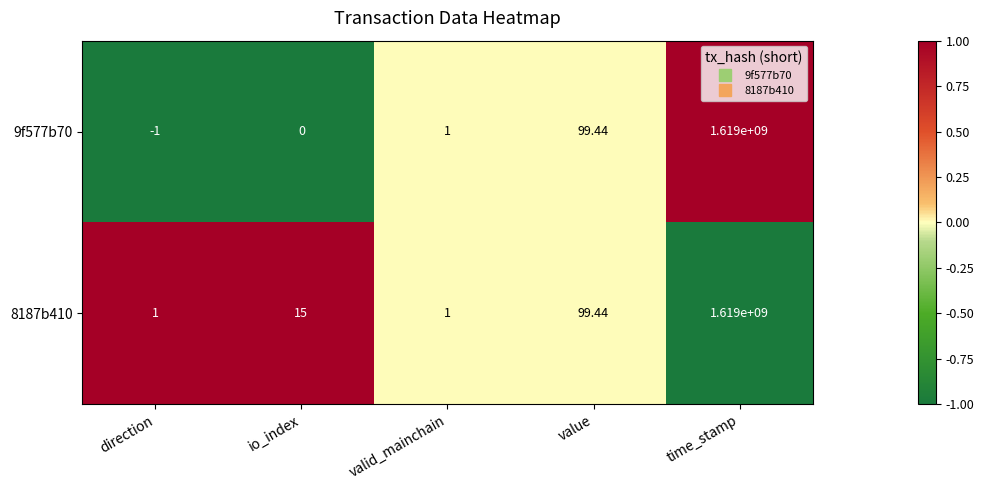

At which category is the sum across all series the highest?

time_stamp